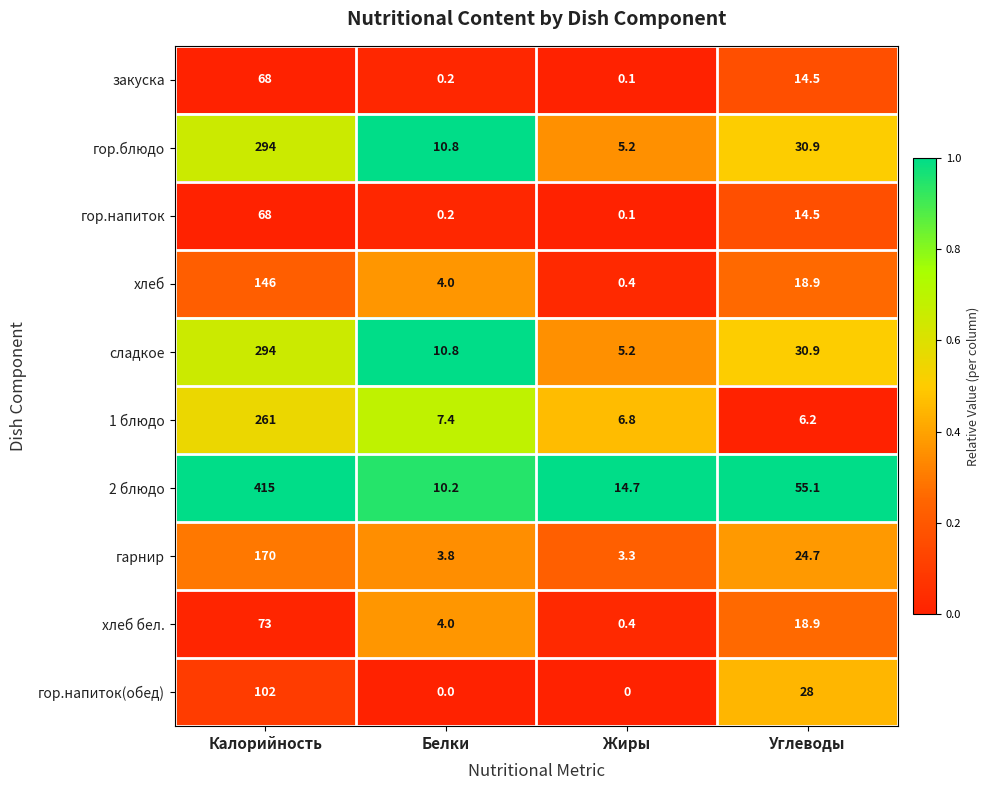

Which series has the widest spread of values?

2 блюдо